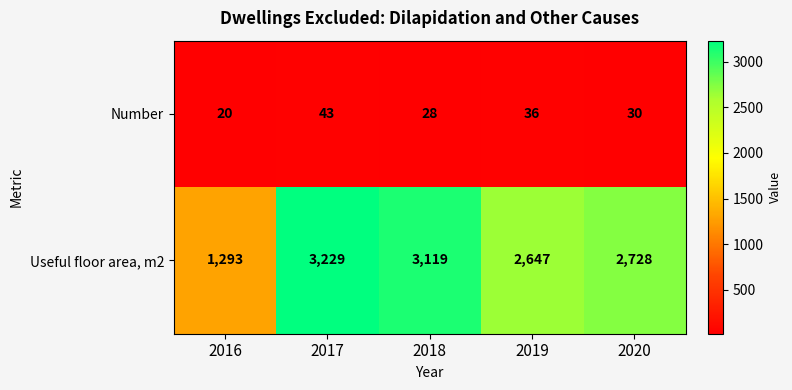

What is the total value across all series at 2019?

2683